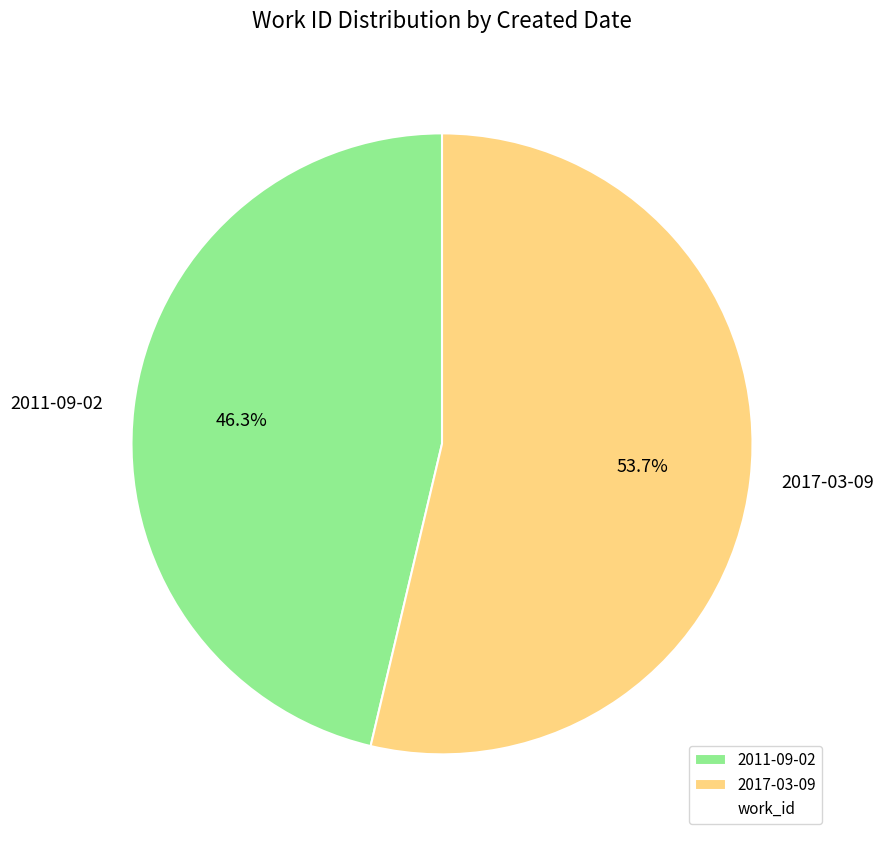

The 2017-03-09 slice represents 65% of the pie. True or false?

False